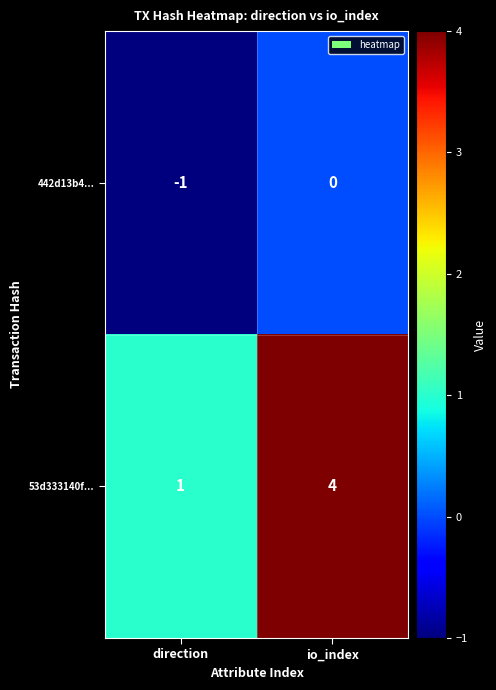

What is the maximum value shown in the chart?

4